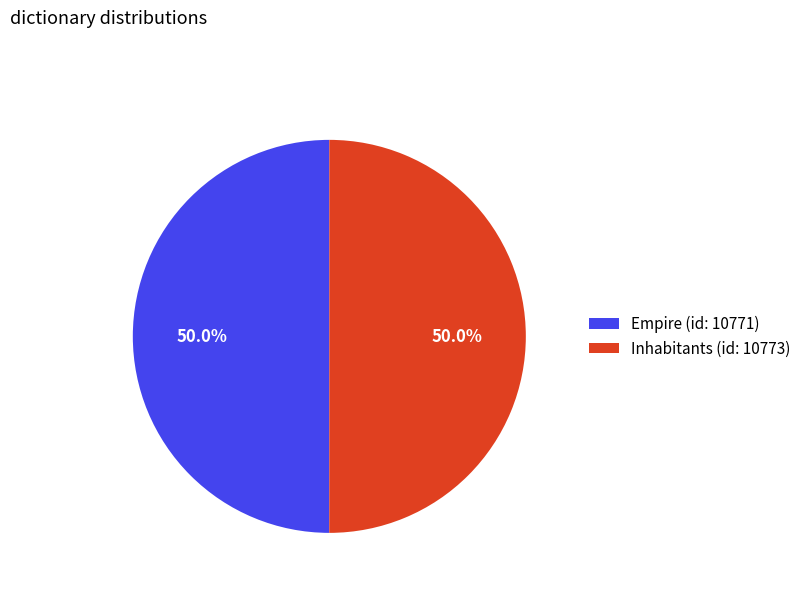

How many segments does this pie chart have?

2